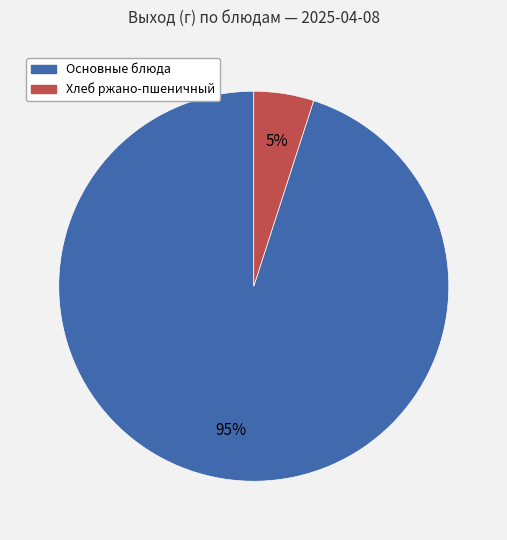

To the nearest percent, what is the difference between the largest and smallest slice percentages?

90%